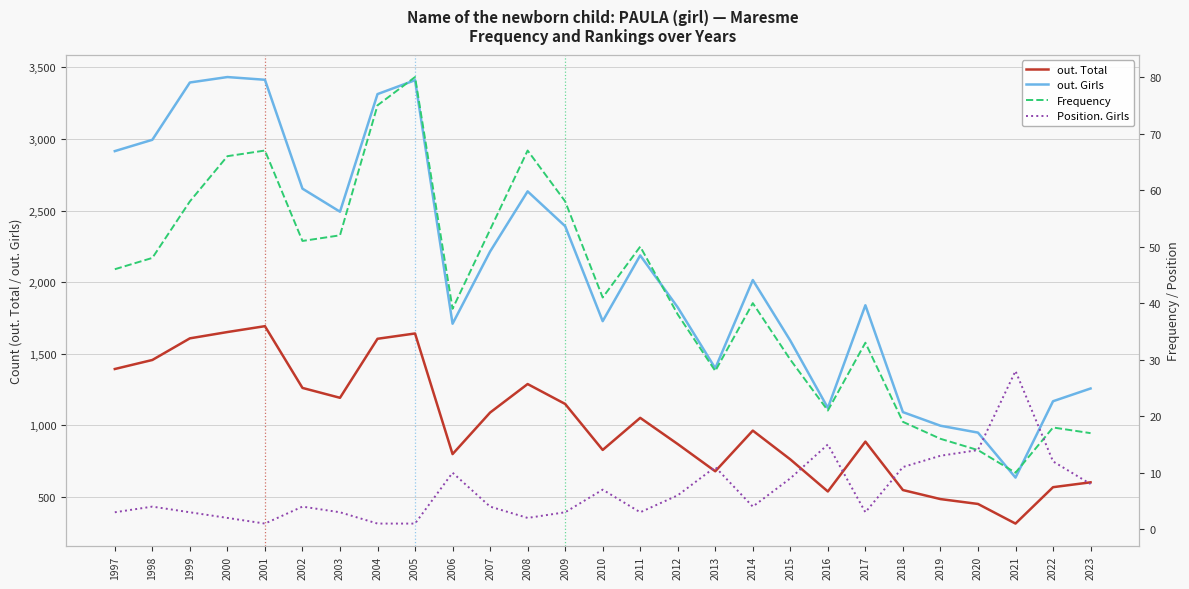

What is the maximum value for out. Total?

1693